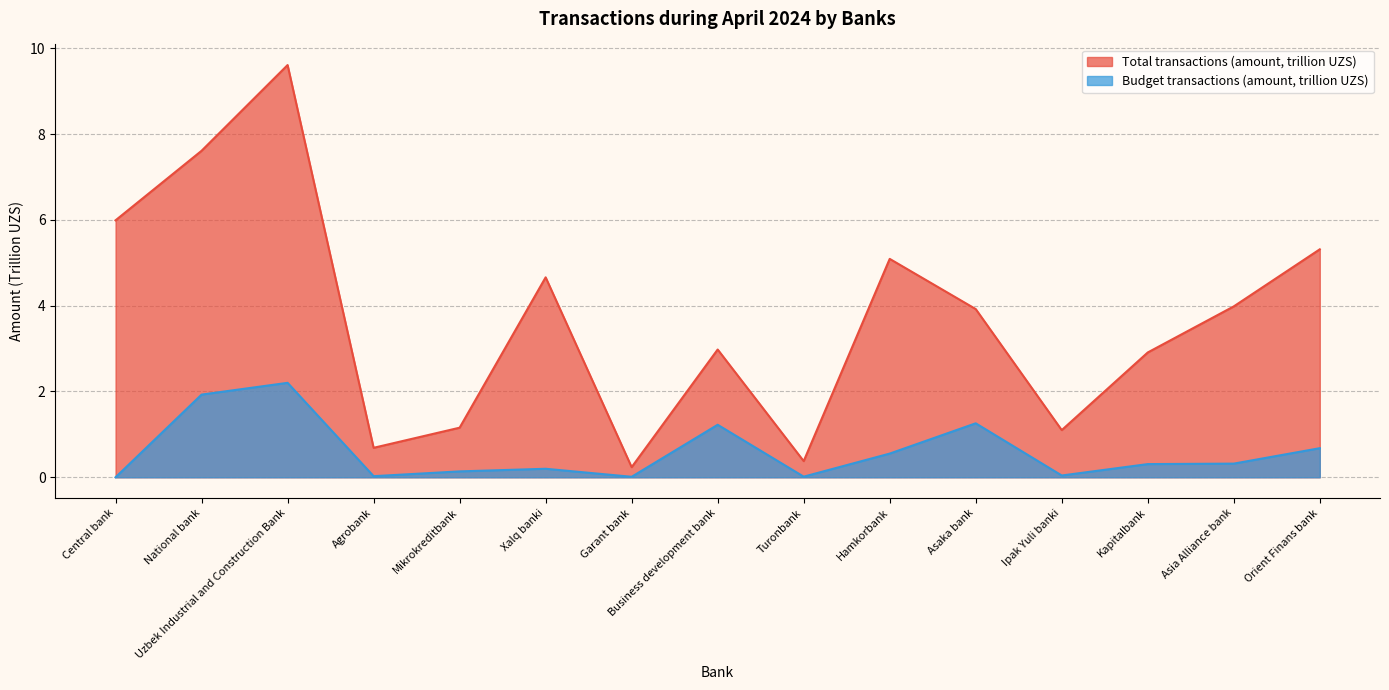

Which series changed the most between Kapitalbank and Orient Finans bank?

Total transactions (amount, trillion UZS)